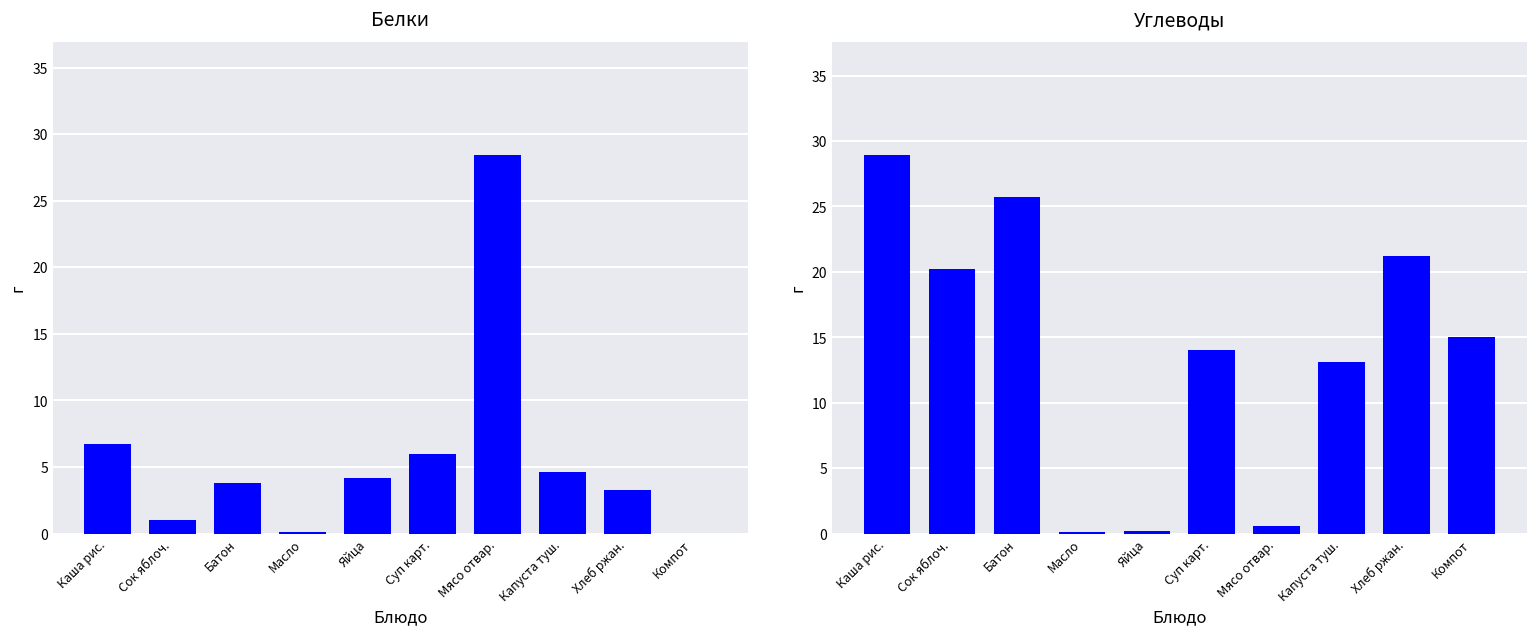

Which has a higher value, Хлеб ржан. or Суп карт.?

Суп карт.